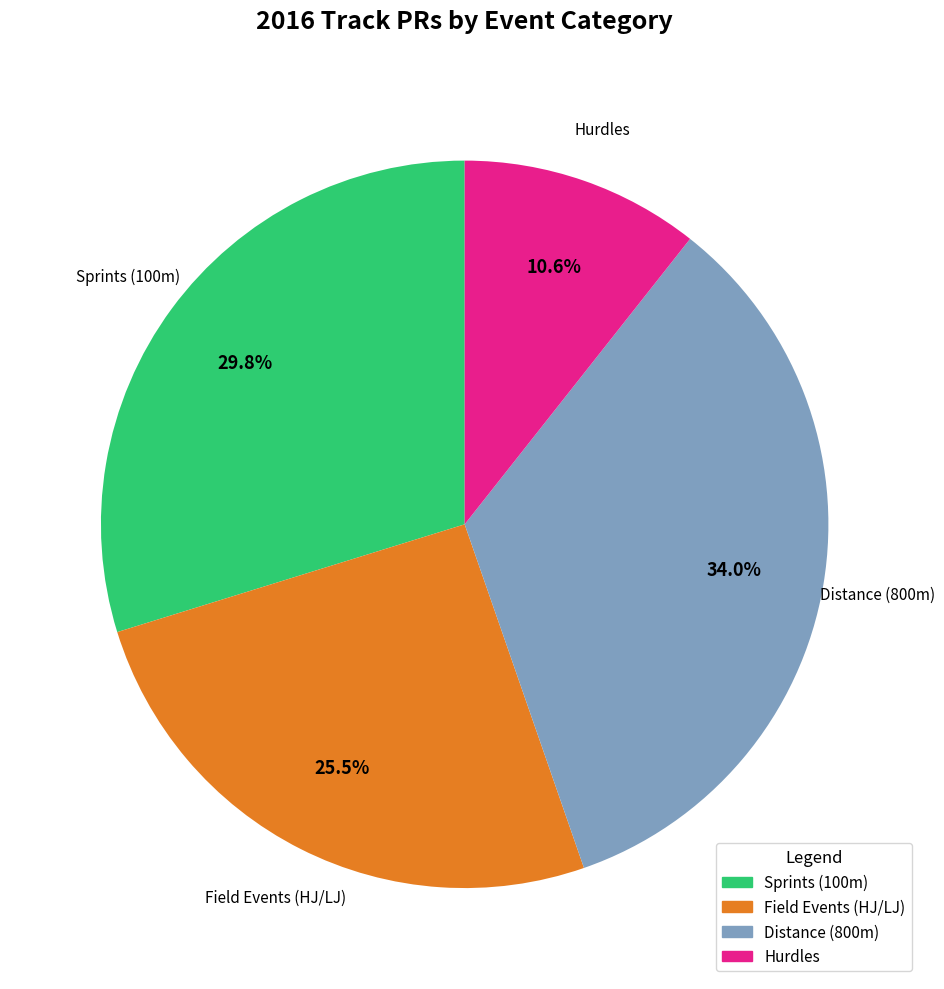

Is there a majority slice in this chart?

No